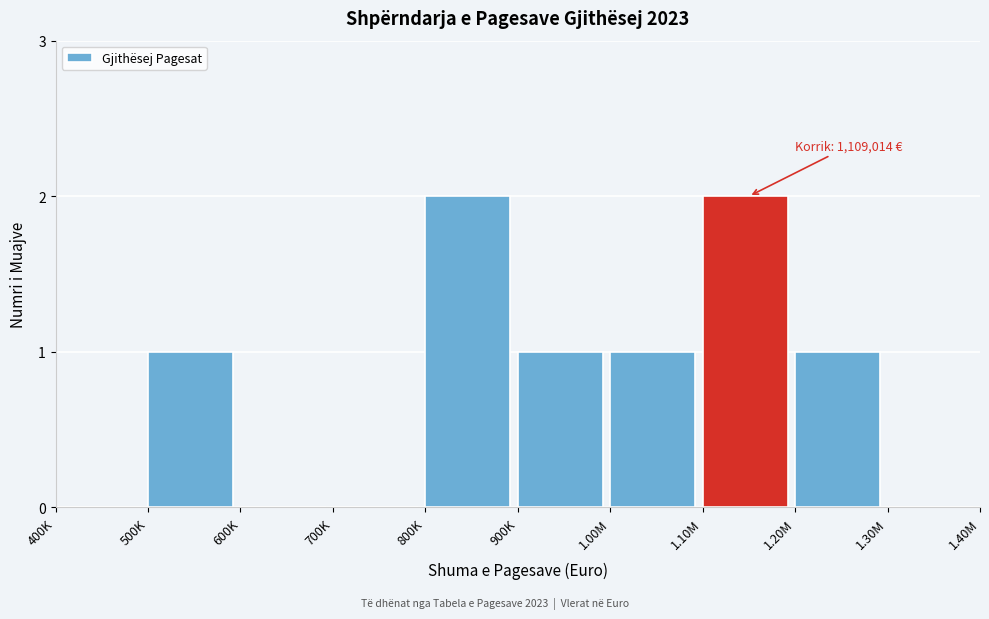

Reading left to right, what are all the values shown in this chart?

400K=0	500K=1	600K=0	700K=0	800K=2	900K=1	1.00M=1	1.10M=2	1.20M=1	1.30M=0